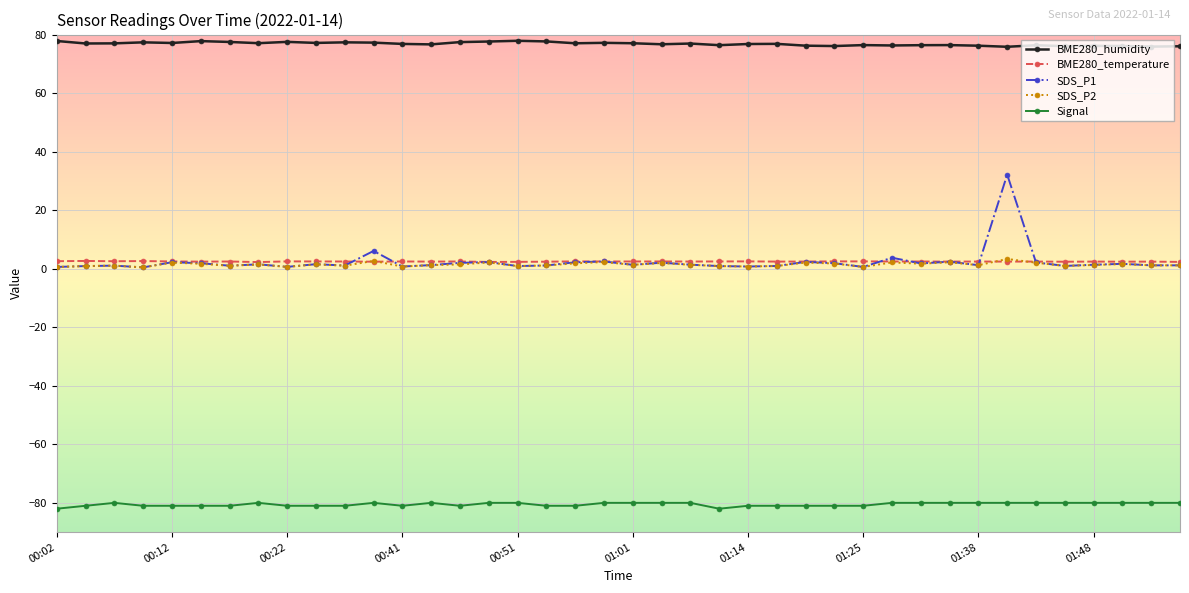

What is the lowest value of the Signal series?

-82.0